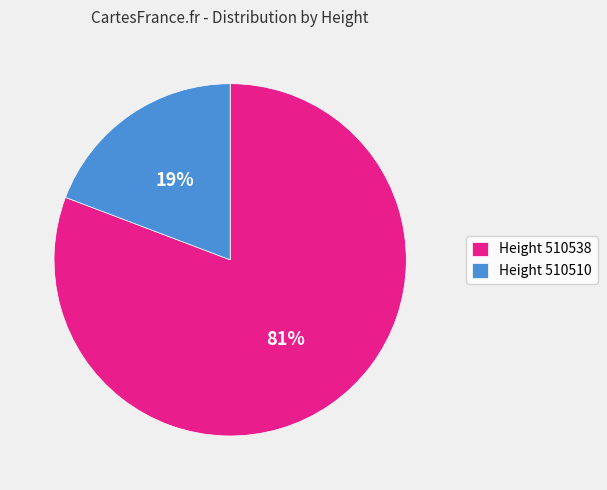

Which slice represents more than half of the pie?

Height 510538